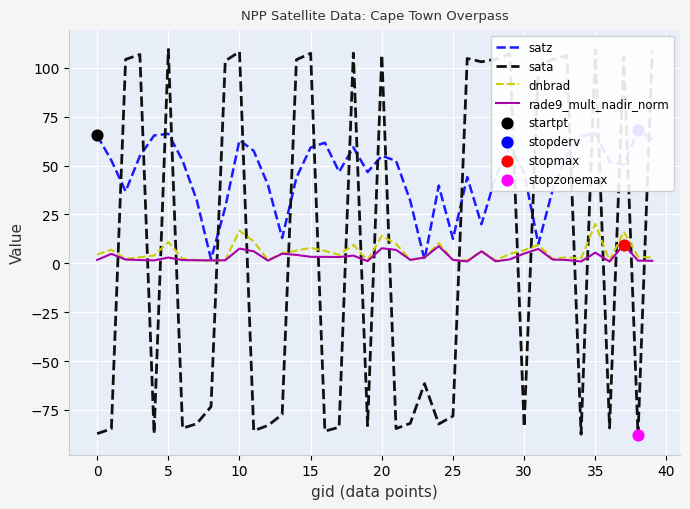

At how many categories does at least one series exceed -41?

40